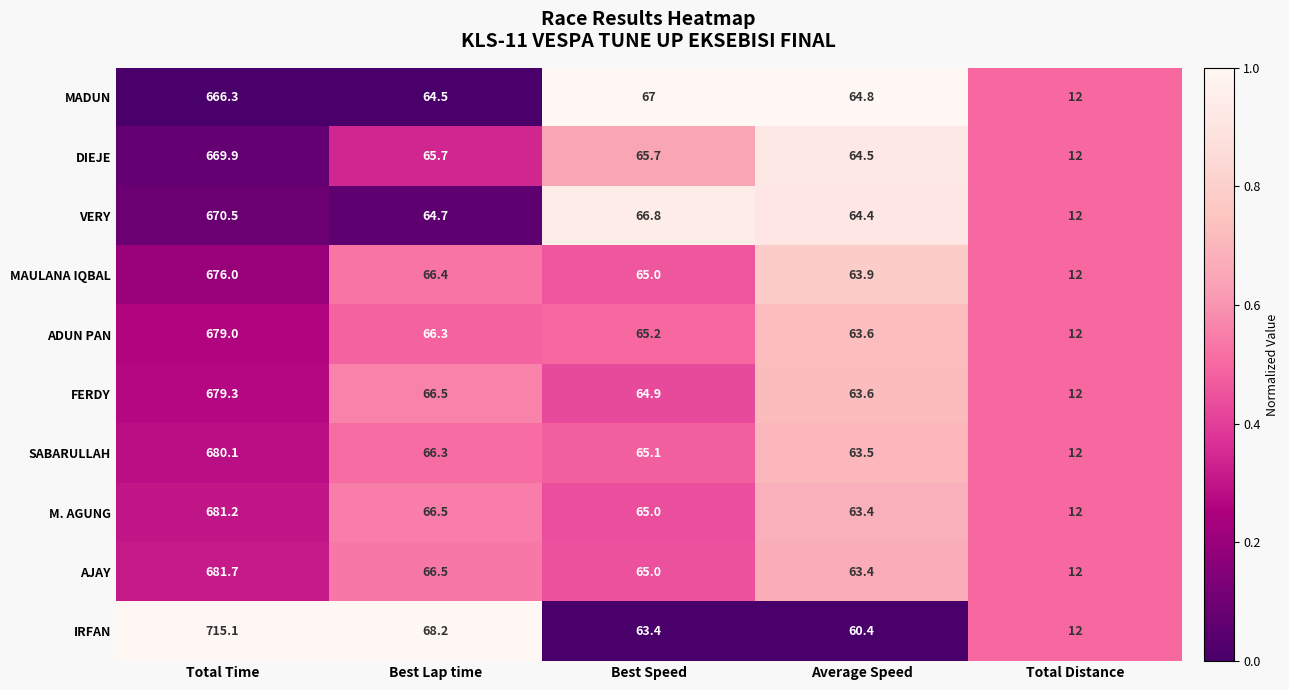

True or false: DIEJE has a value of 34.5 at Best Speed.

False